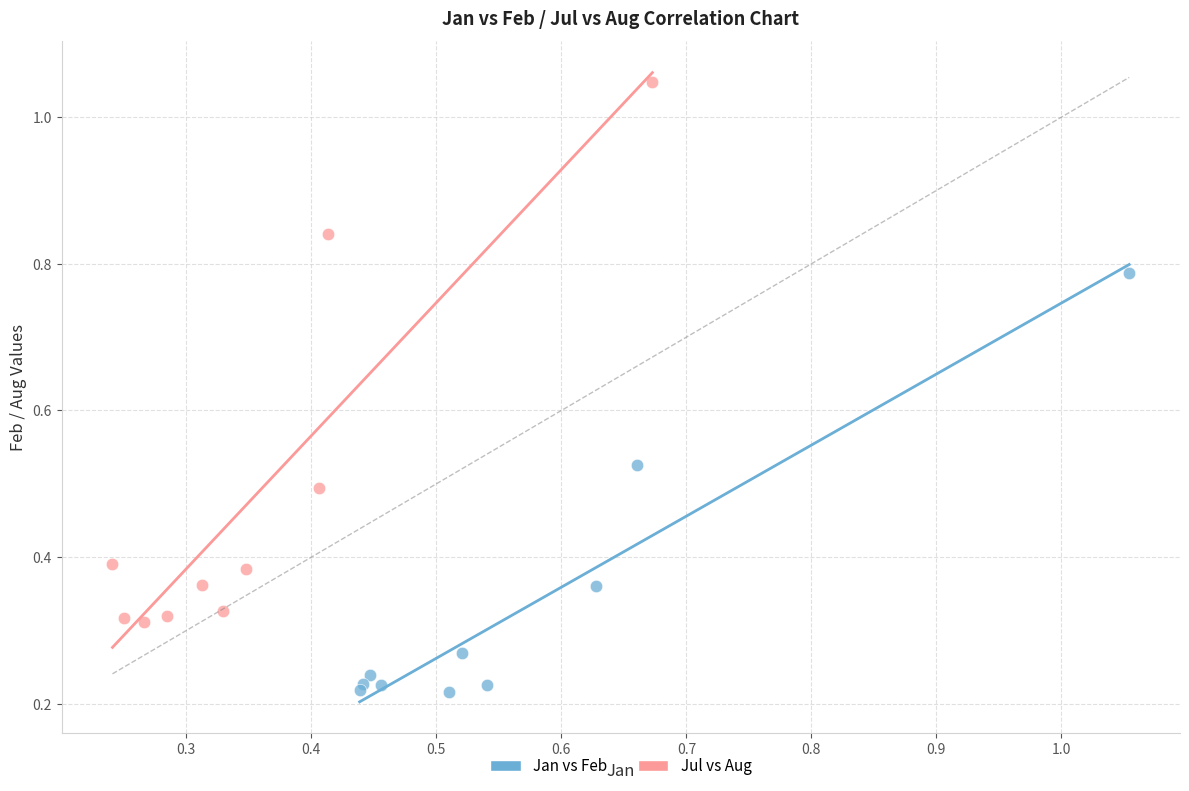

Which series reaches the maximum Y coordinate?

Jul vs Aug